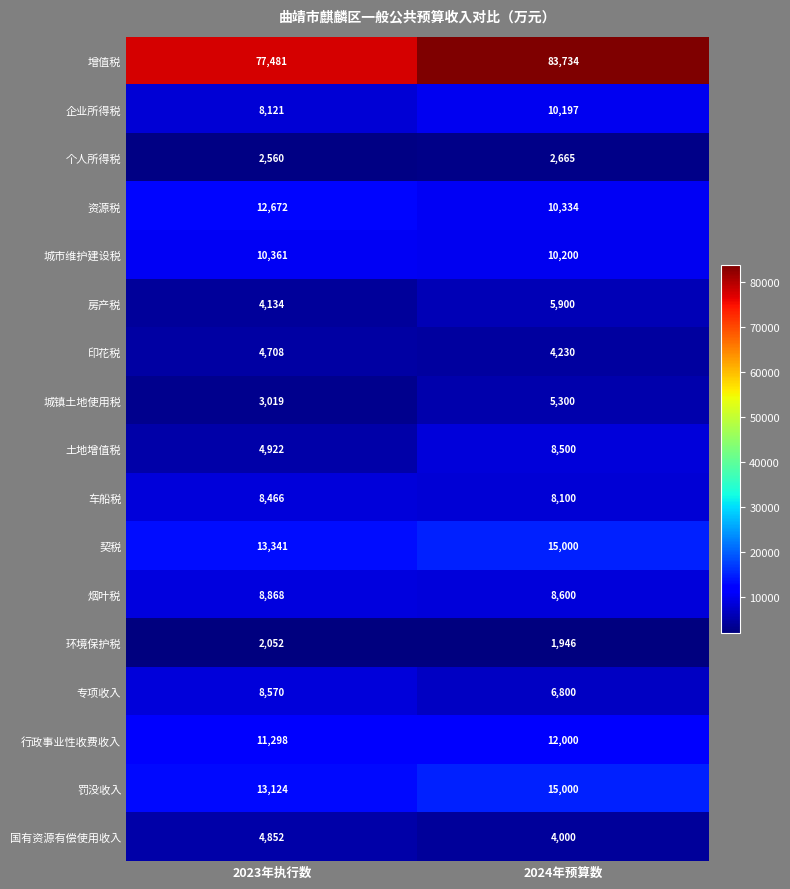

What is the difference between the 城镇土地使用税 values at 2024年预算数 and 2023年执行数?

2281